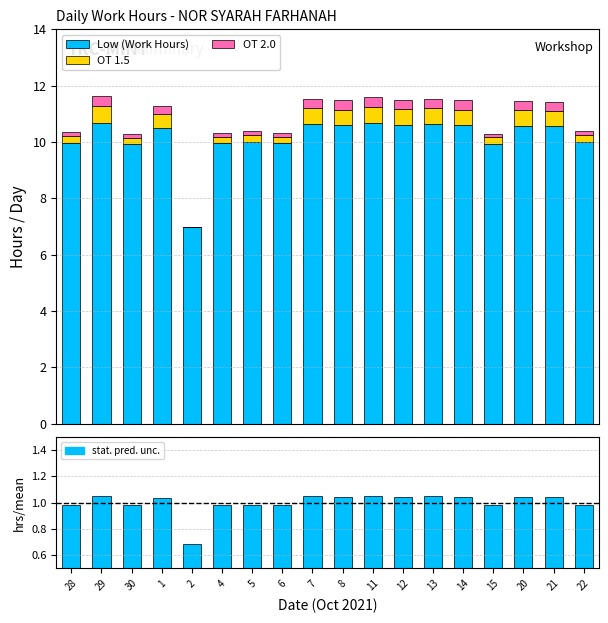

Rank the series at 12 from highest to lowest value.

Low (Work Hours), stat. pred. unc., OT 1.5, OT 2.0